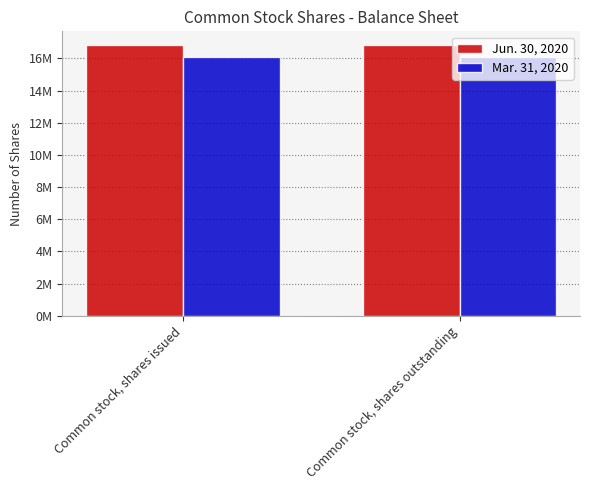

List the series in order of their peak value, lowest first.

Mar. 31, 2020, Jun. 30, 2020